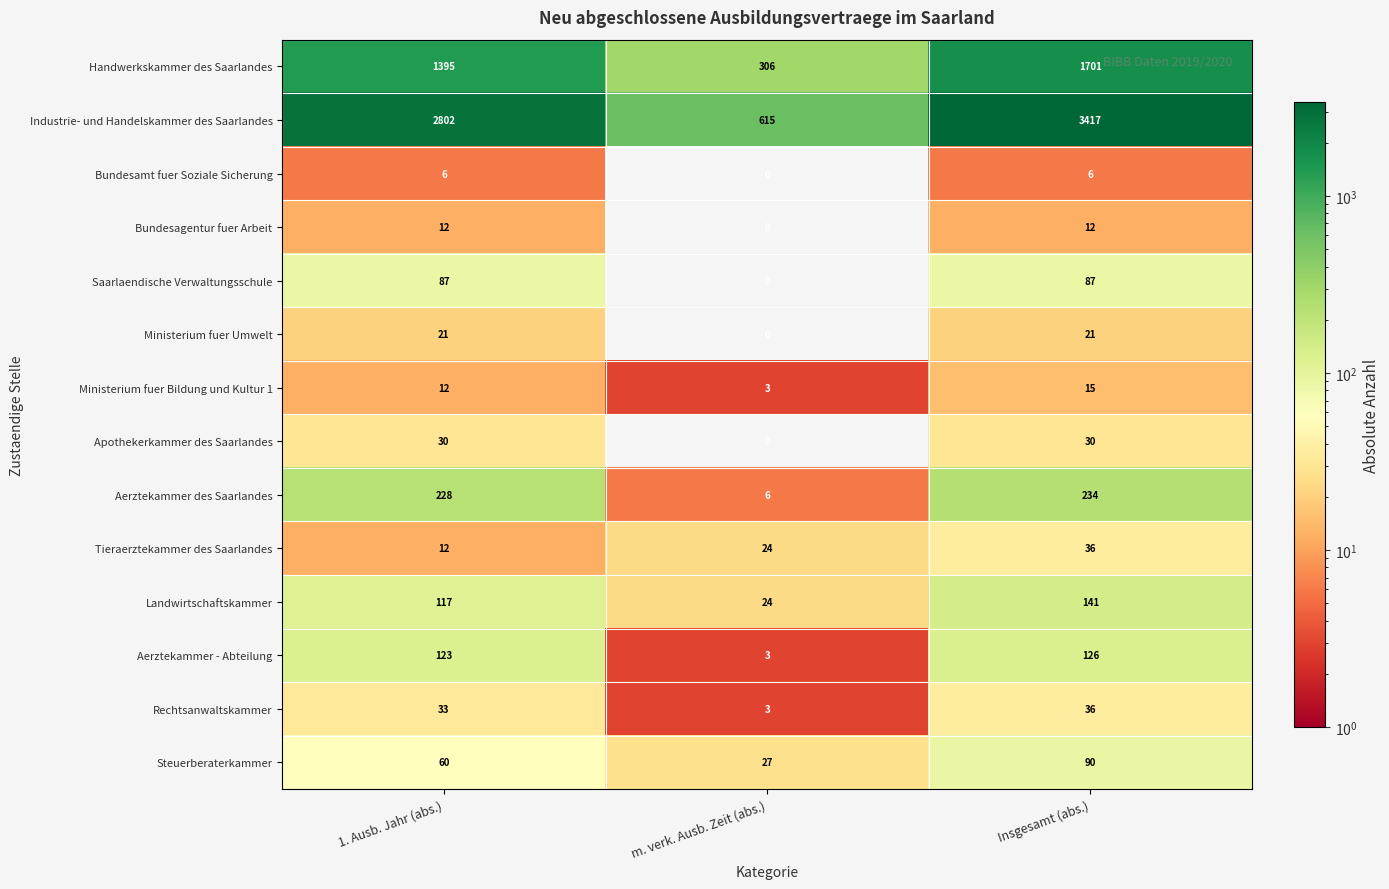

What is the difference between the maximum and minimum values in the Rechtsanwaltskammer series?

33